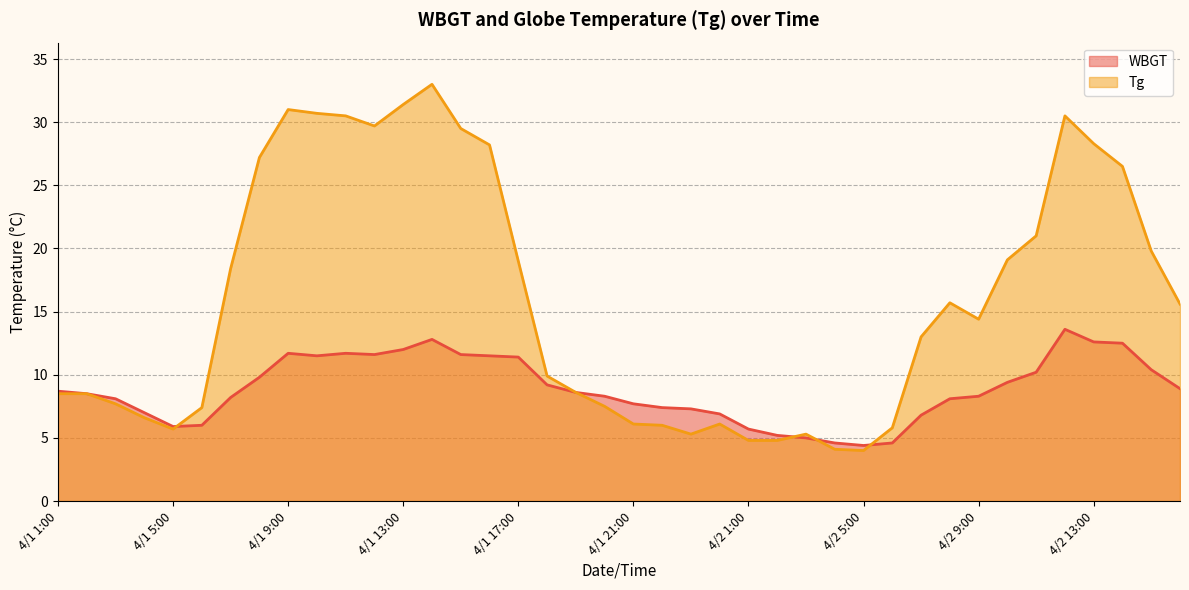

True or false: Tg has a value of 4.8 at 4/2 2:00.

True